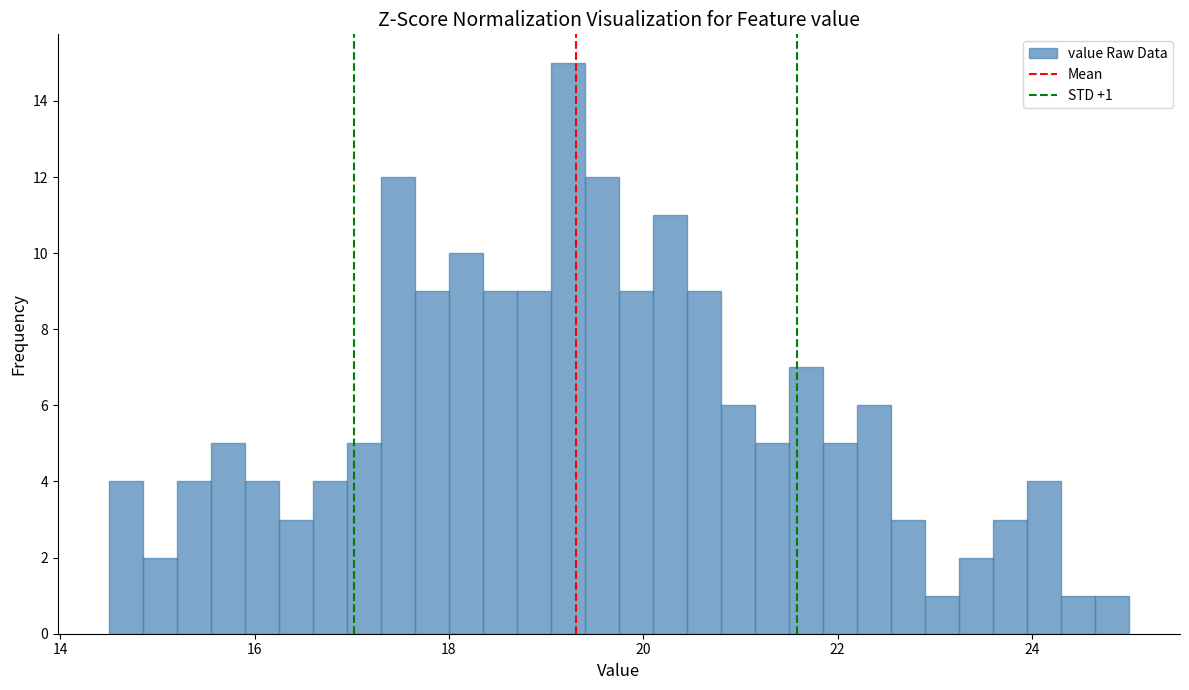

Read against the x-axis, roughly where is the centre of the tallest bar?

19.2